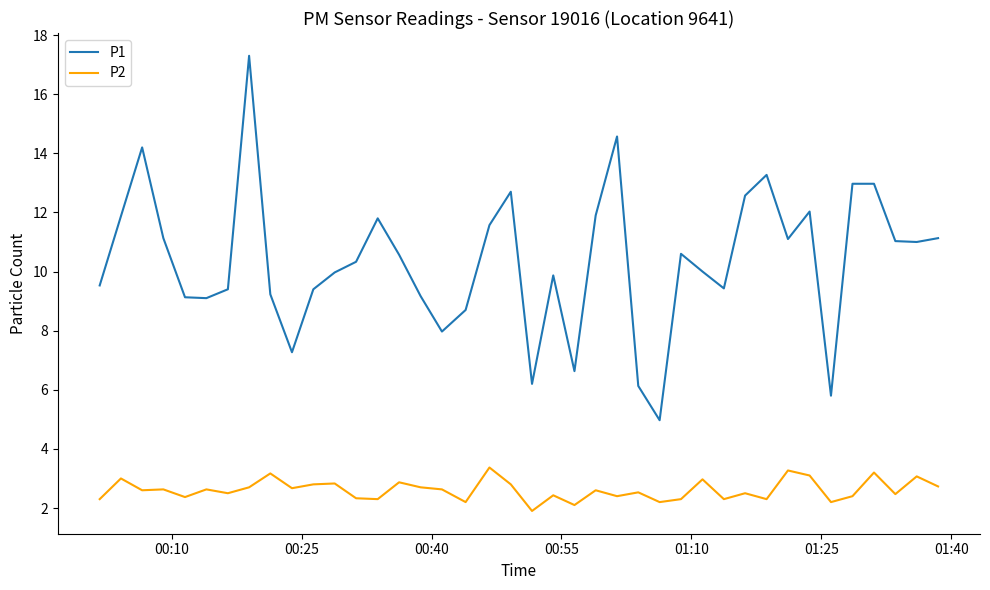

True or false: P1 and P2 intersect in this chart.

False